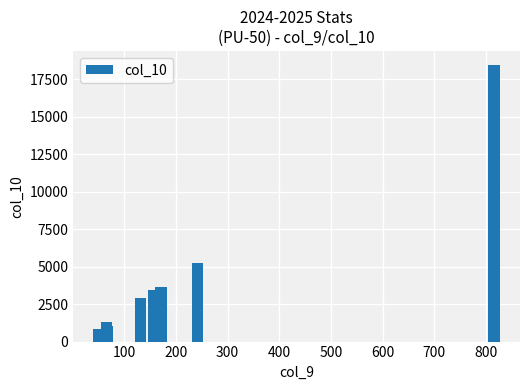

How many data points does each series have?

8